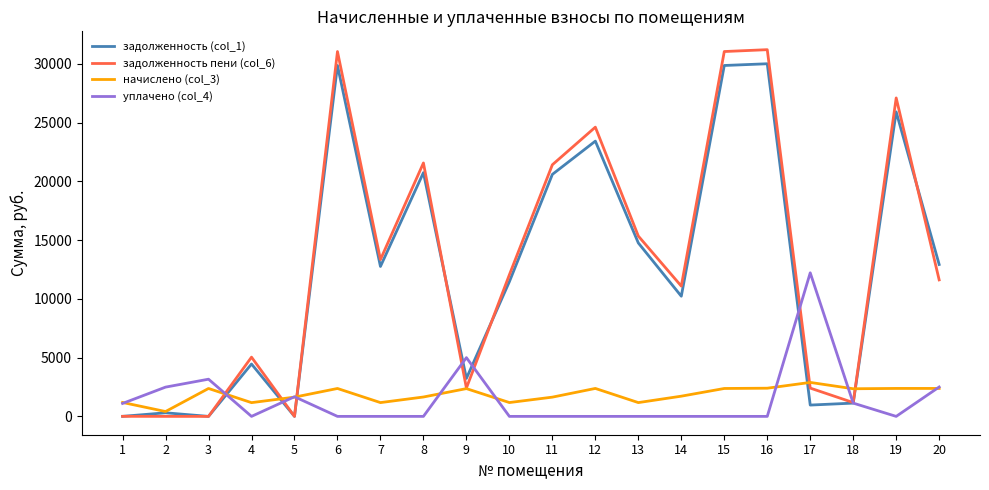

At how many categories does at least one series exceed 22079?

5